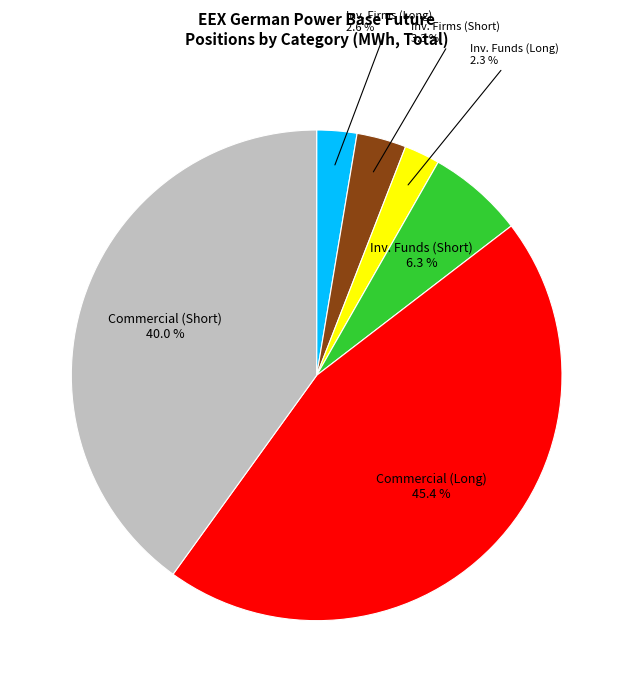

Does Inv. Funds (Short) represent more than half of the total?

No